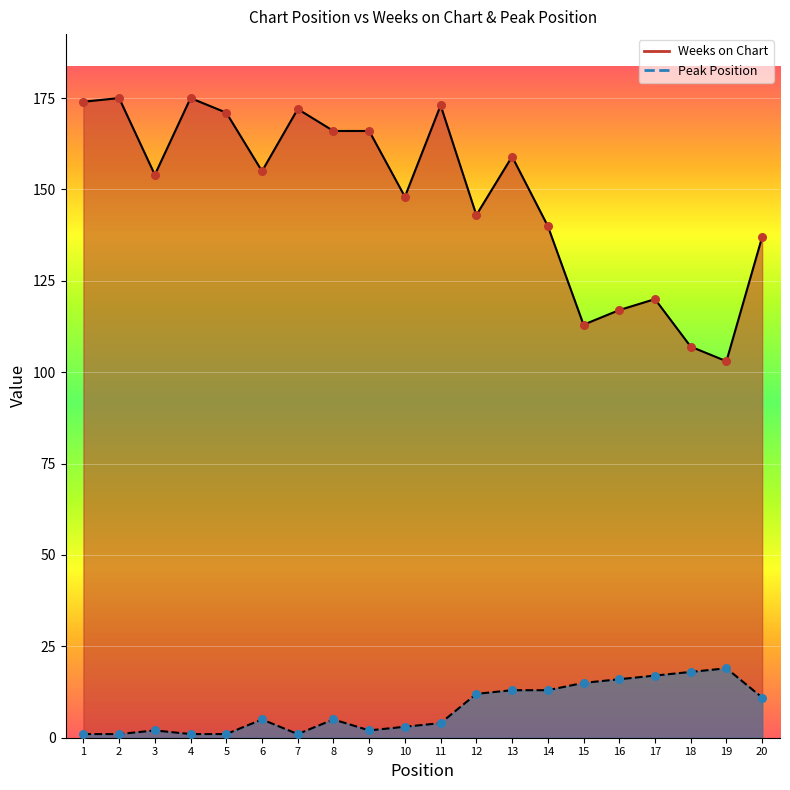

Which series has the widest spread of Y values?

Weeks on Chart